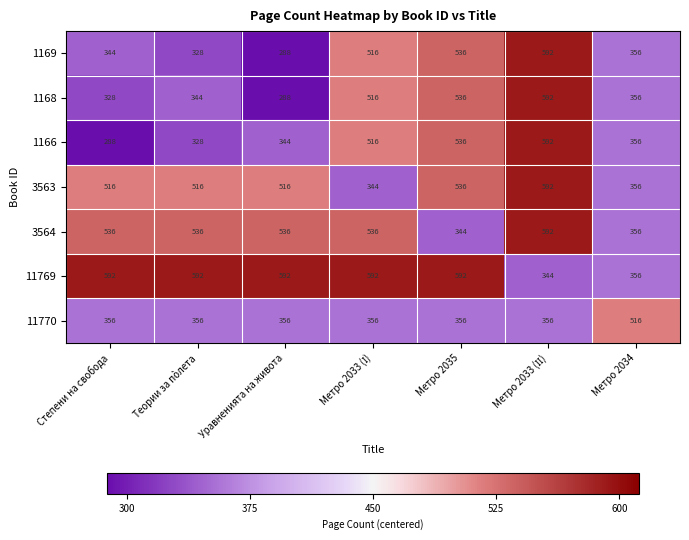

Count the number of categories in the chart.

7